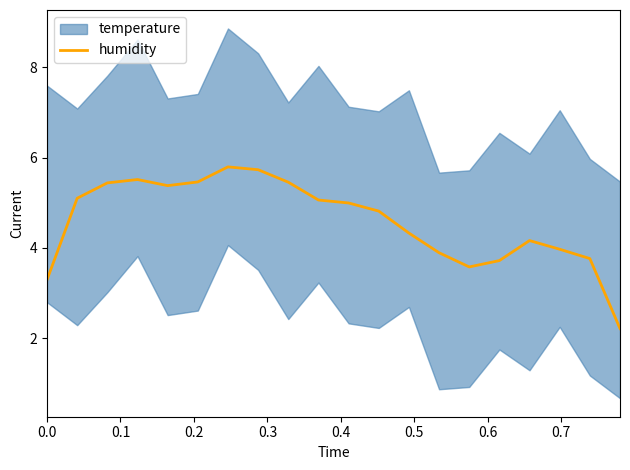

What is the lowest value of the humidity series?

2.2